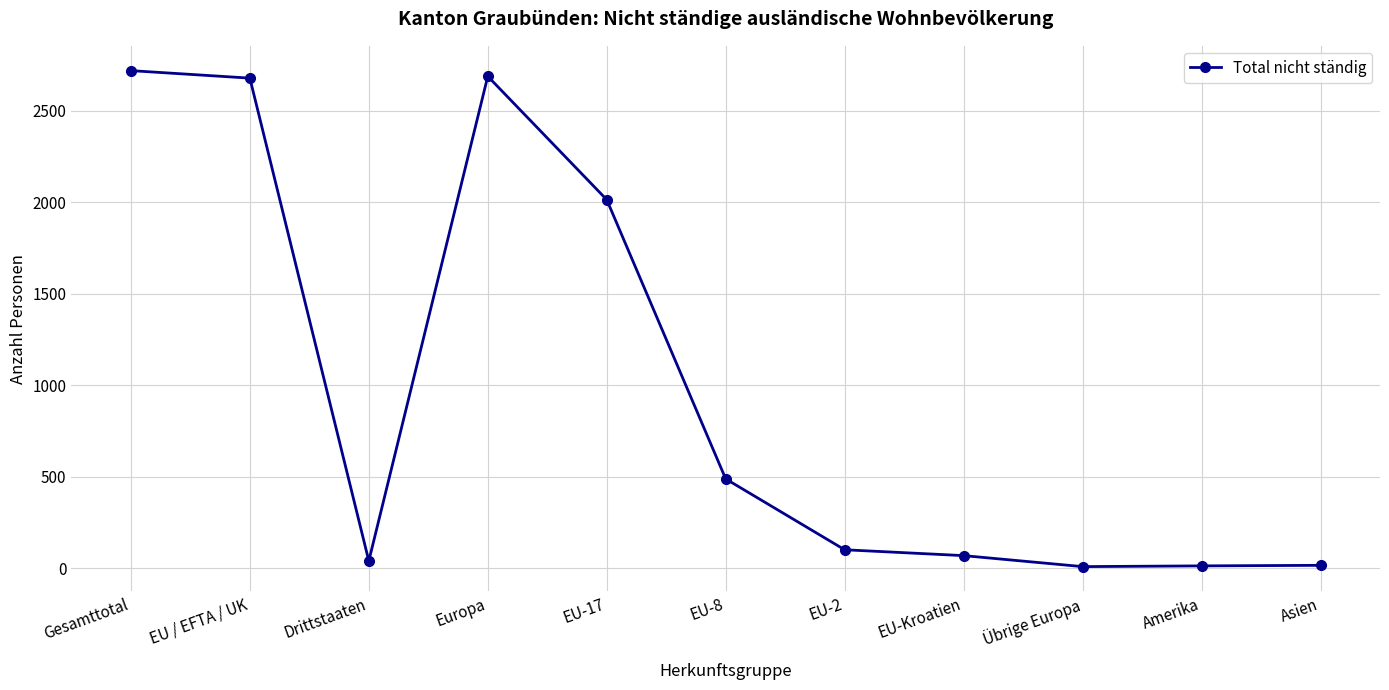

How many points are lower than both their immediate neighbors (excluding endpoints)?

2